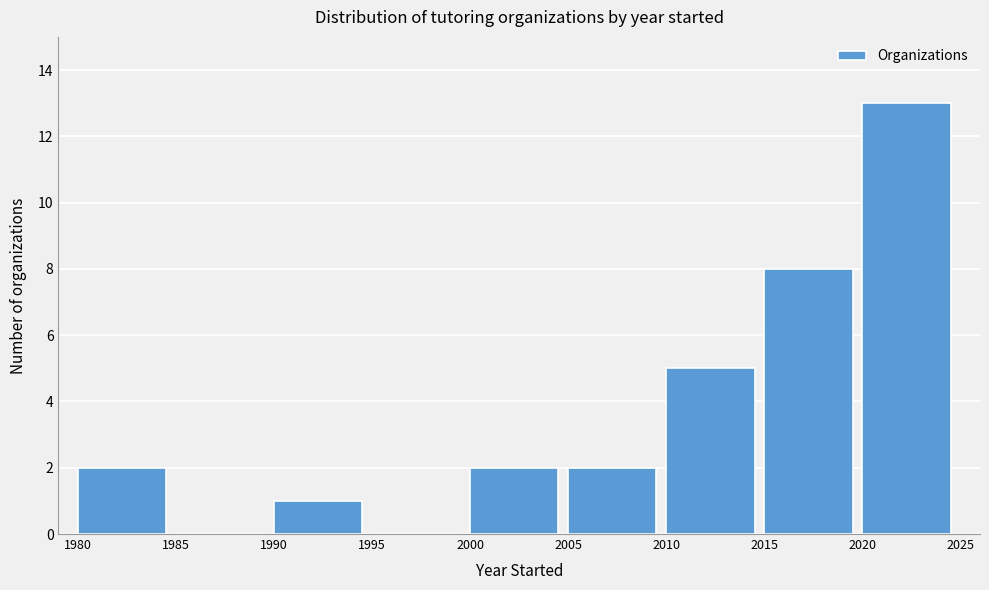

Reading left to right, extract all data points from this chart.

1980=2	1985=0	1990=1	1995=0	2000=2	2005=2	2010=5	2015=8	2020=13